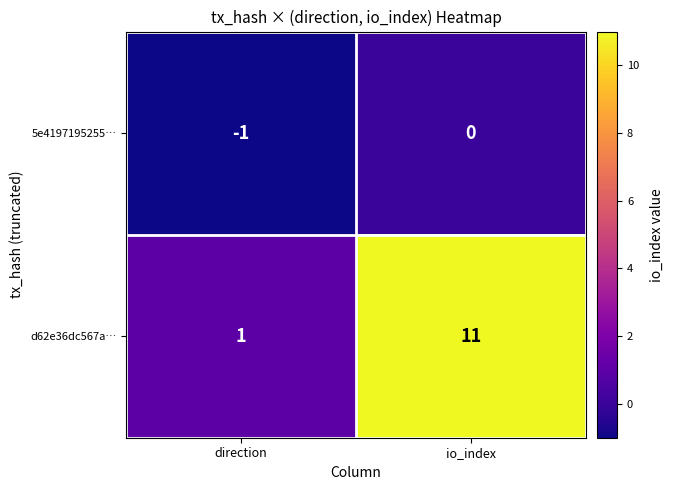

What is the difference between the d62e36dc567a… values at io_index and direction?

10